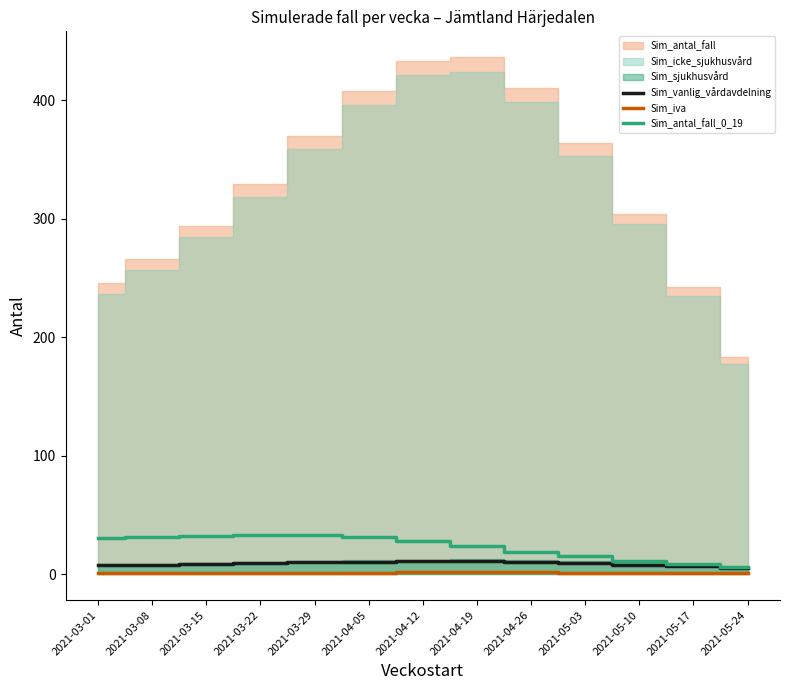

The Sim_vanlig_vårdavdelning series shows 5.1 at 2021-05-24. True or false?

True